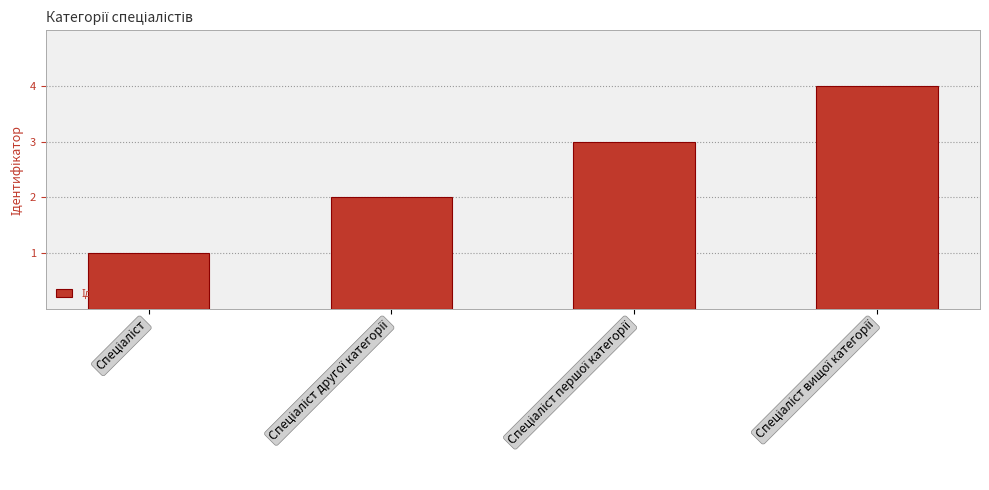

What is the sum of all values?

10